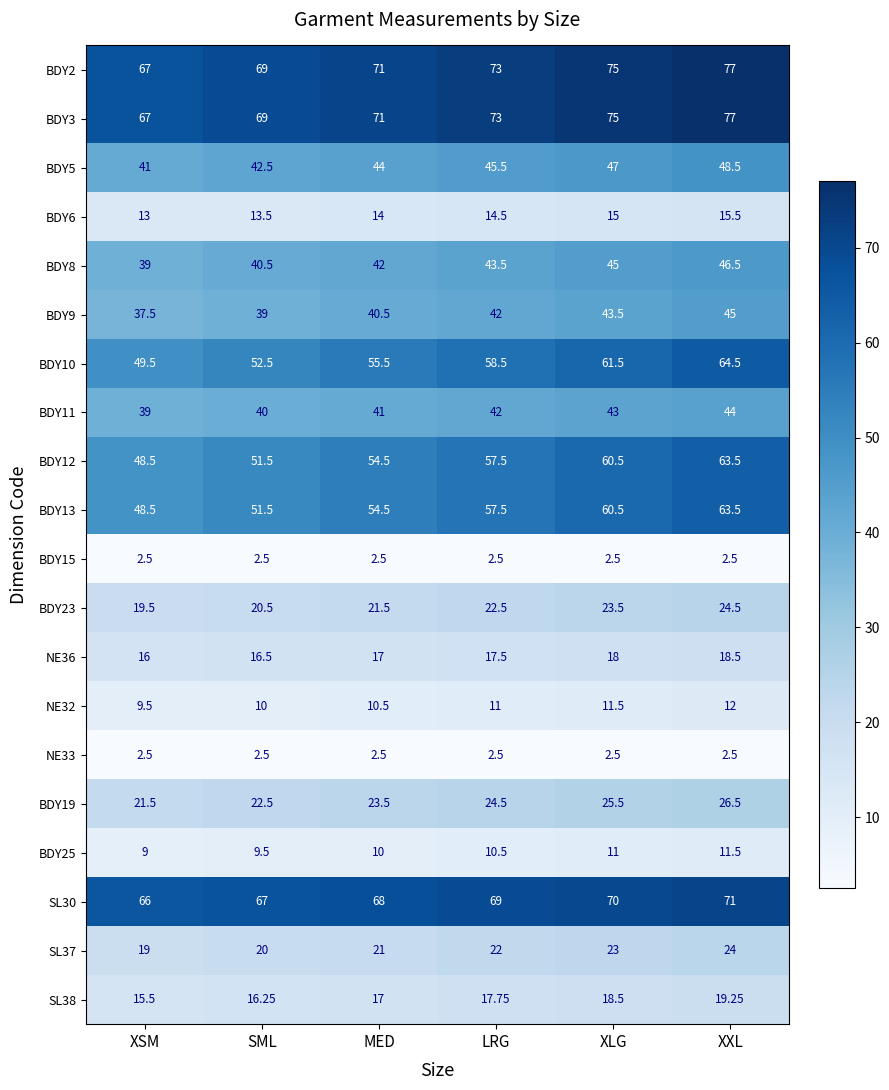

Which label corresponds to the largest value in the chart?

XXL